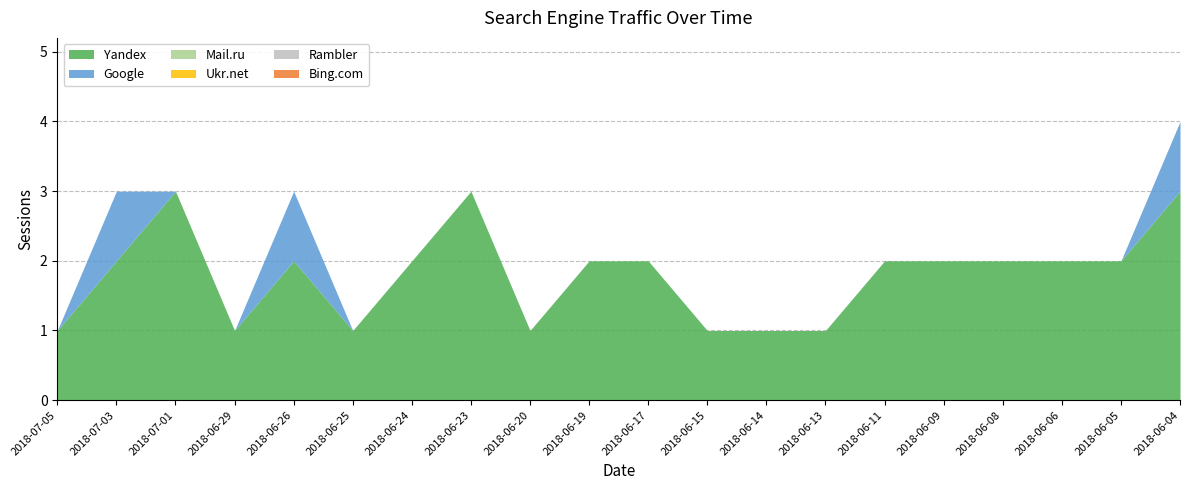

What is the label of the 17th point from the right?

2018-06-29